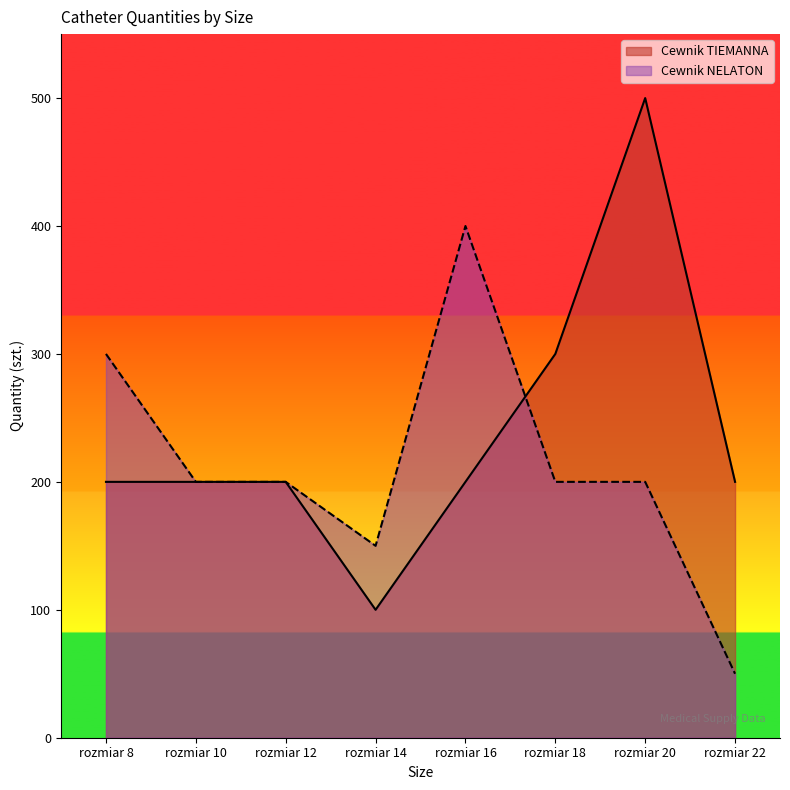

Does the chart have visible grid lines?

No